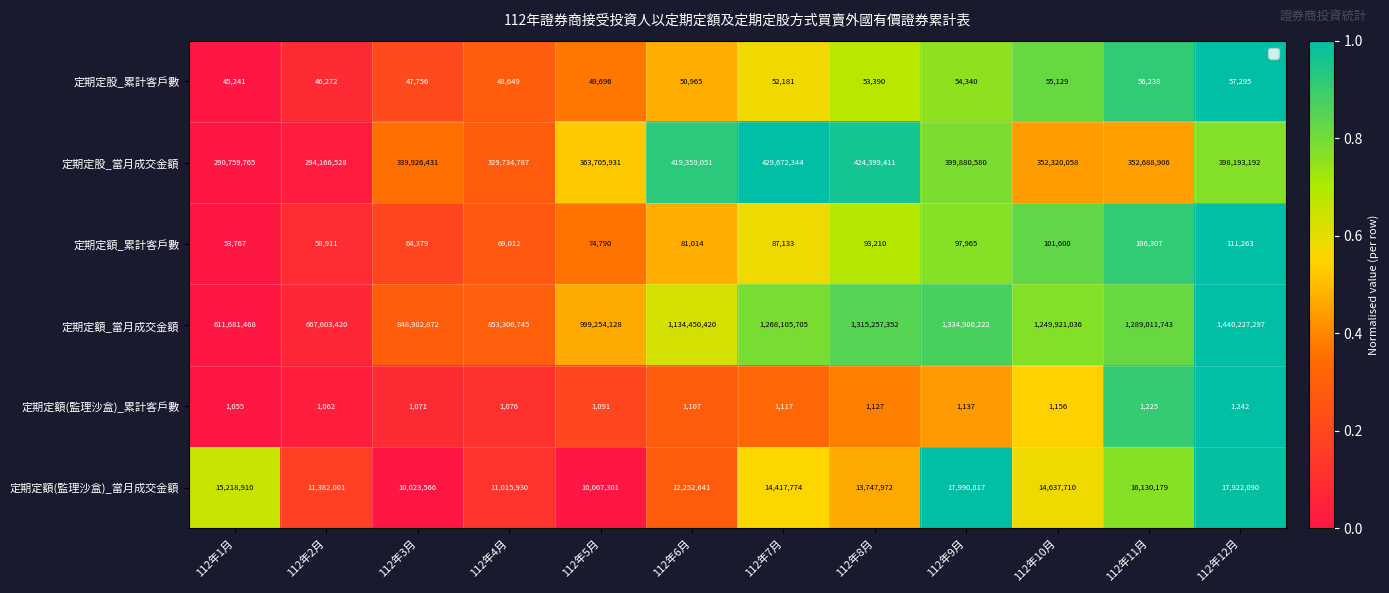

The value of 定期定額_累計客戶數 at 112年9月 is 52174. True or false?

False